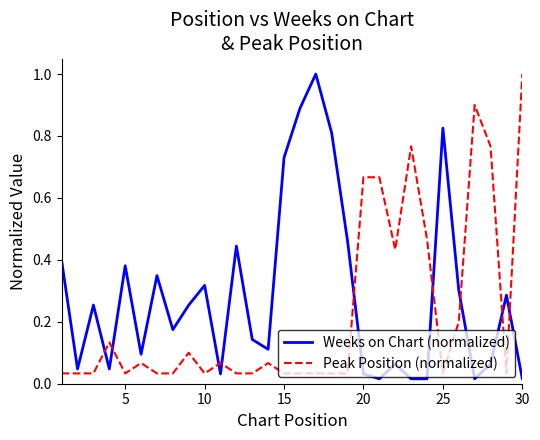

What is the difference between the maximum and minimum values in the Weeks on Chart (normalized) series?

1.0